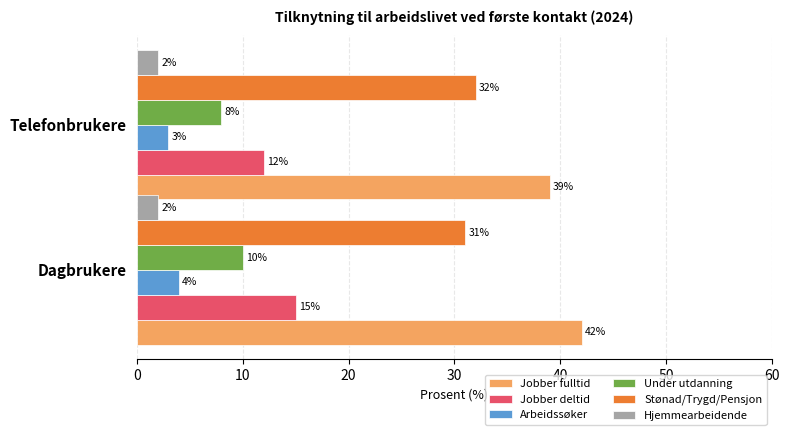

What is the average value of the Under utdanning series?

9